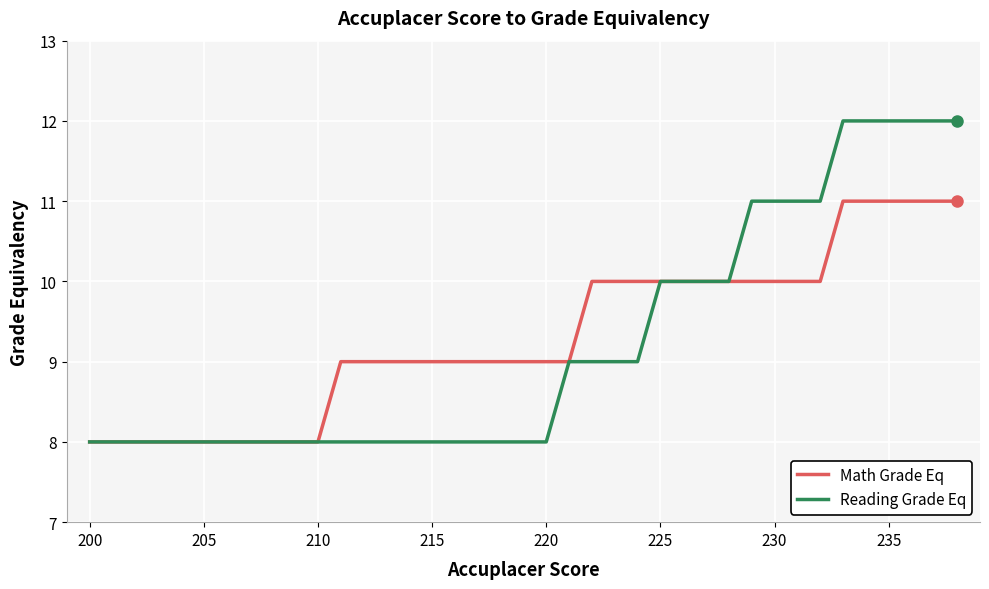

Rank the series by their maximum value, from lowest to highest.

Math Grade Eq, Reading Grade Eq